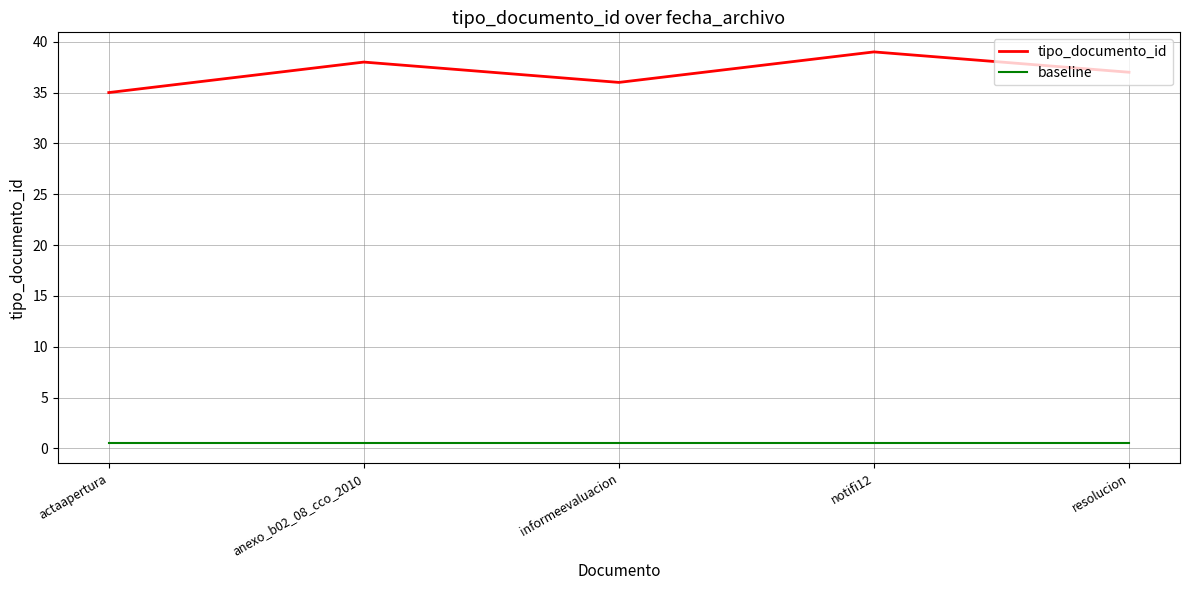

List the series in order of their overall mean, highest first.

tipo_documento_id, baseline